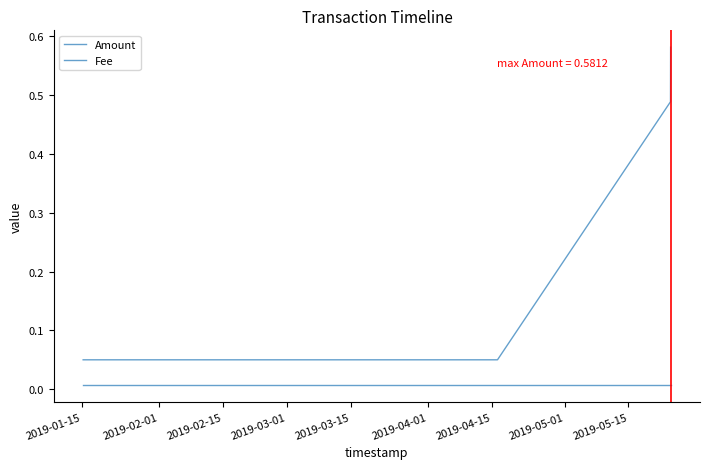

Is this an area chart (filled region under the line)?

No